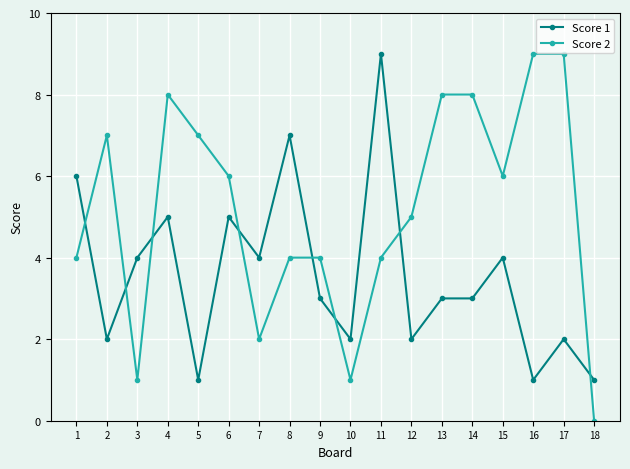

In Score 2, how many points are lower than both neighbors (excluding endpoints)?

4